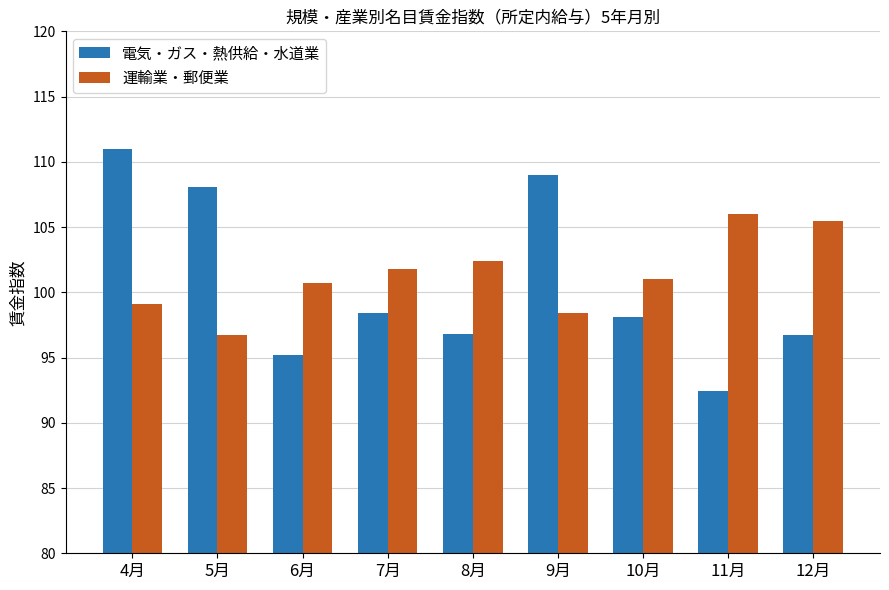

Which category has the highest value across all series?

4月